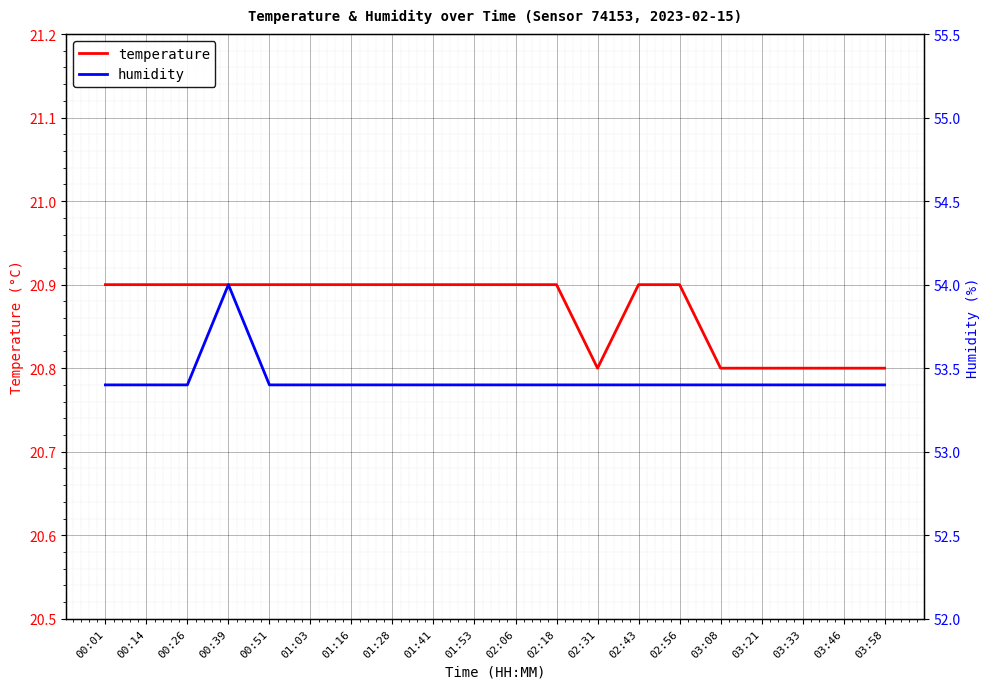

Which series has the widest spread of values?

humidity